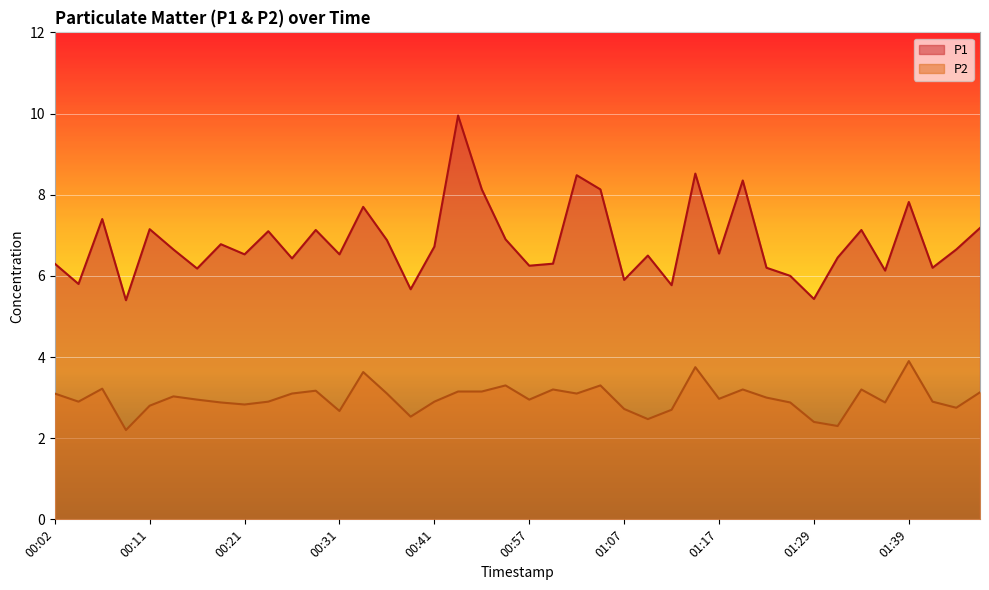

What is the average value of the P1 series?

6.8